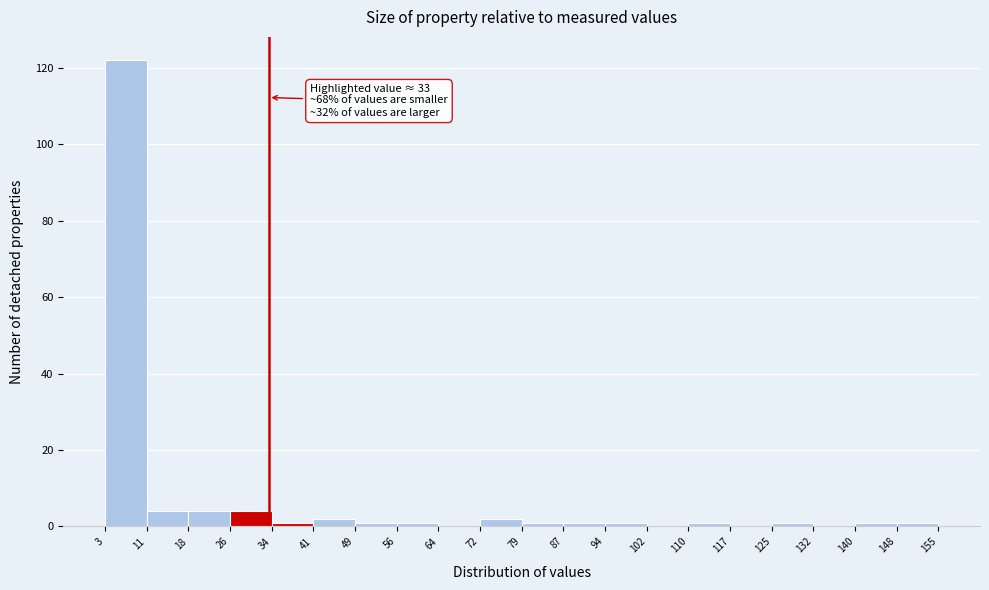

Over which range of the x-axis is the bar tallest?

3 to 11